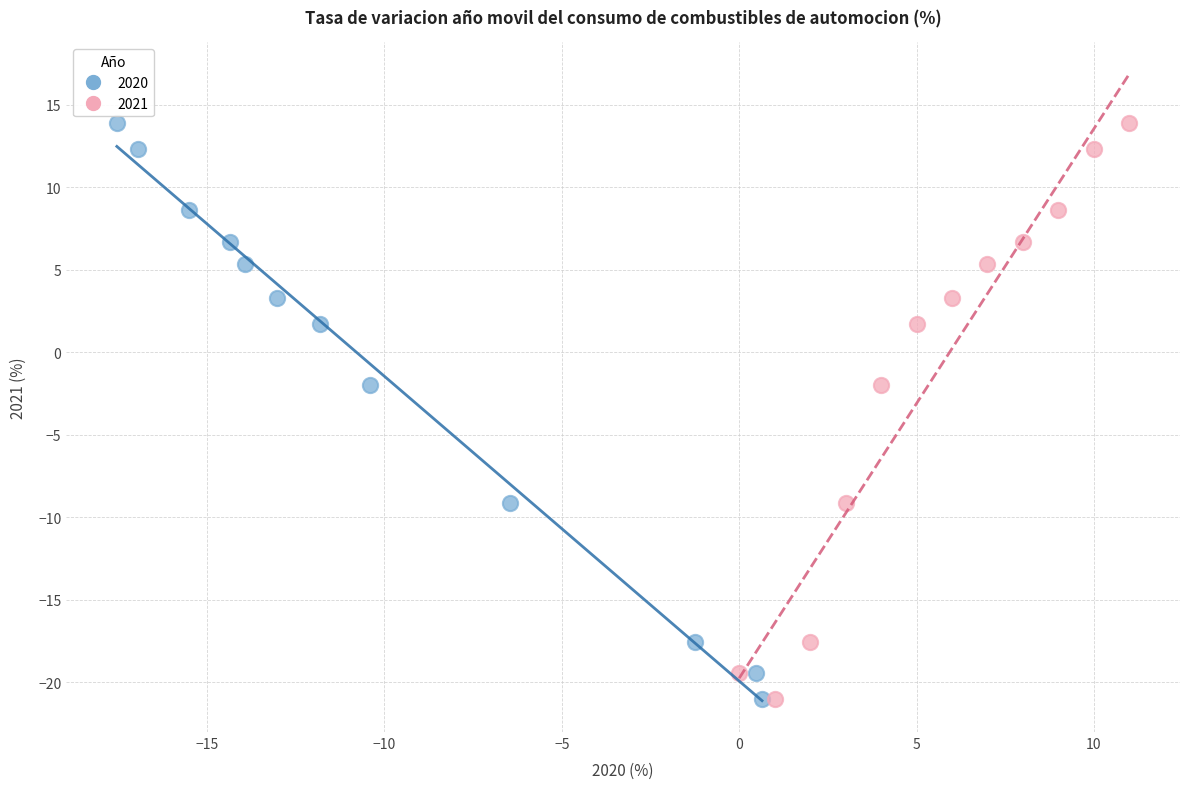

What are all the series names shown in the legend?

2020, 2021